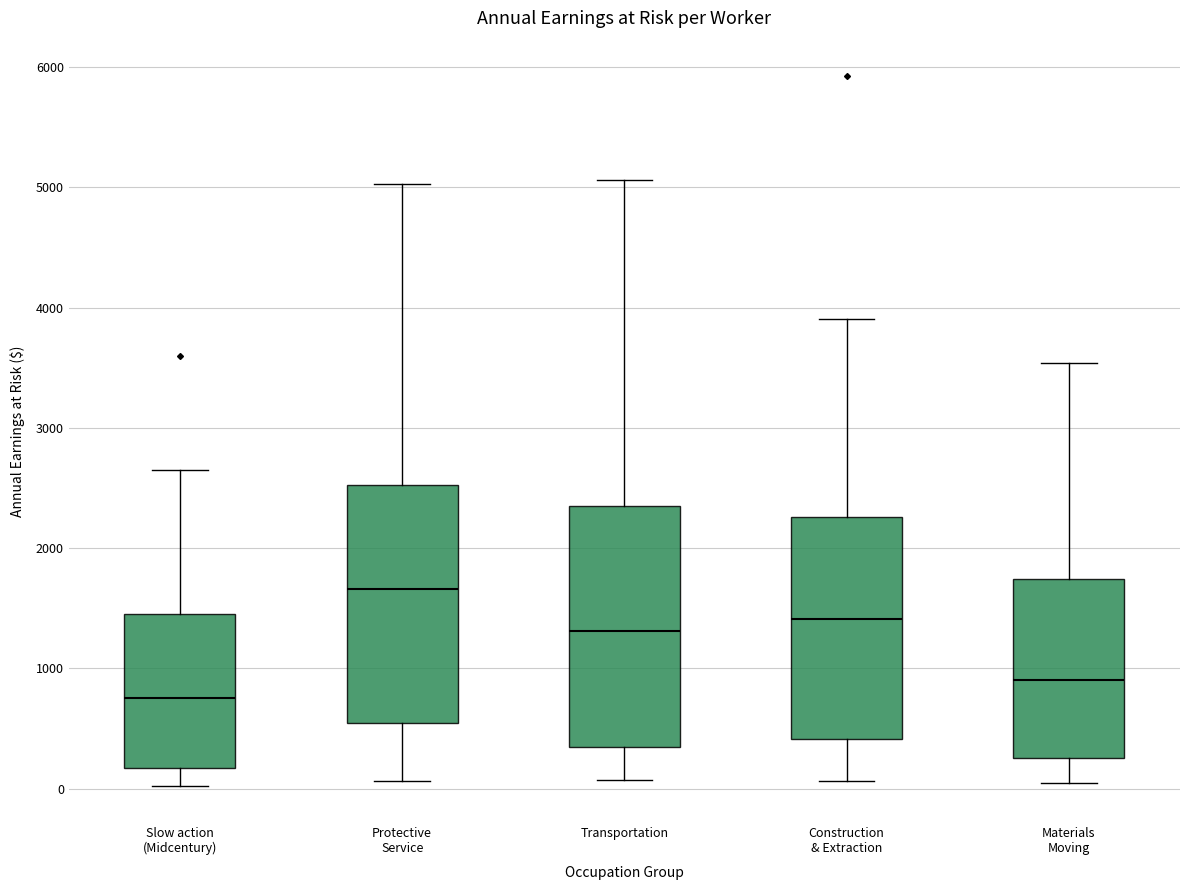

Which box has the highest median line?

Protective Service